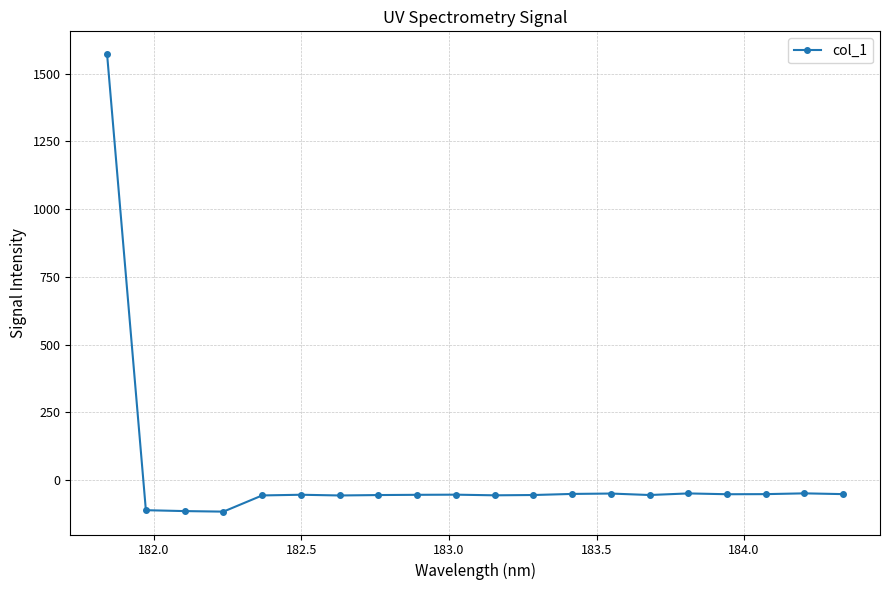

How many data points are above -54?

8